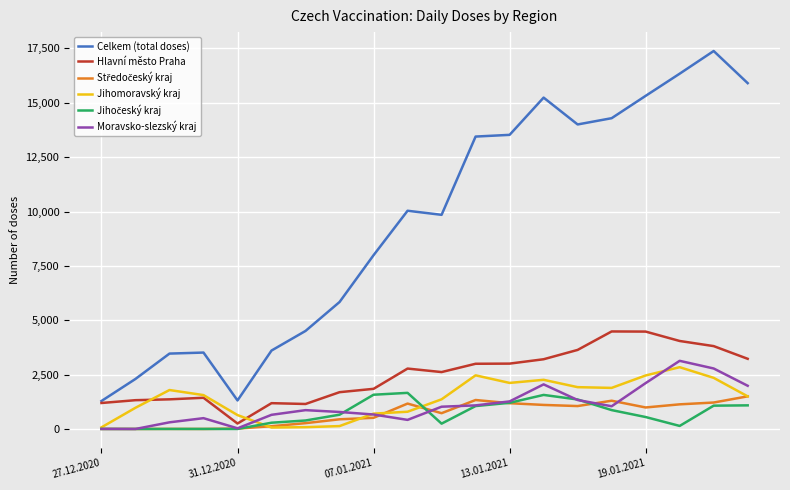

What is the lowest value of the Celkem (total doses) series?

1286